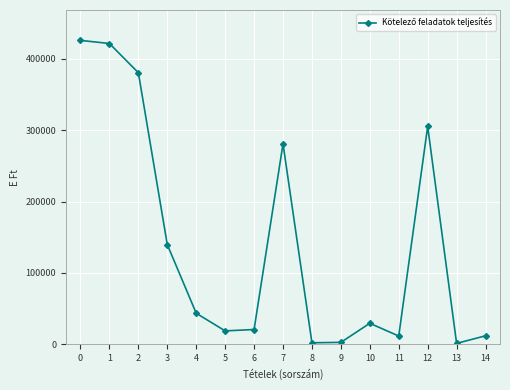

The value at 6 is 20629. True or false?

True